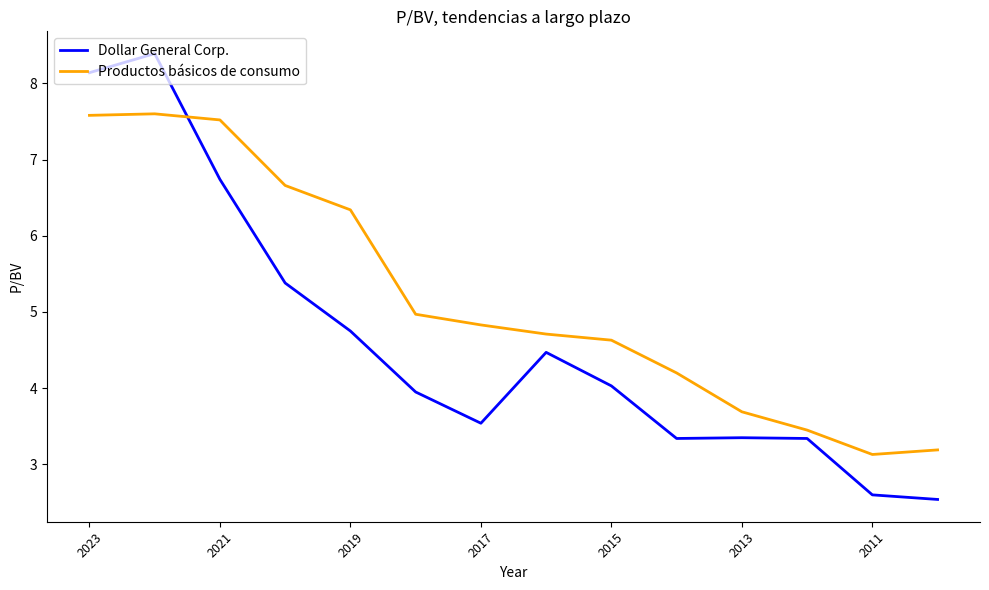

List the series in order of their overall mean, highest first.

Productos básicos de consumo, Dollar General Corp.